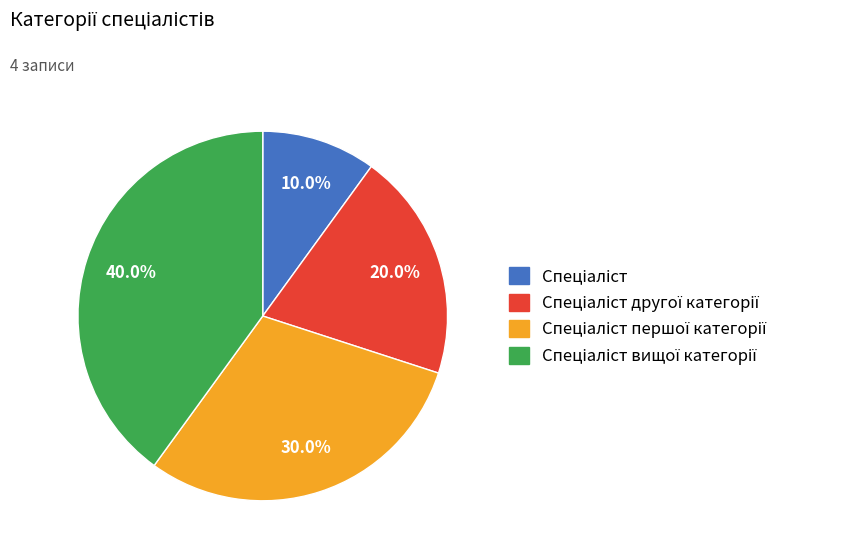

How many slices are in this pie chart?

4